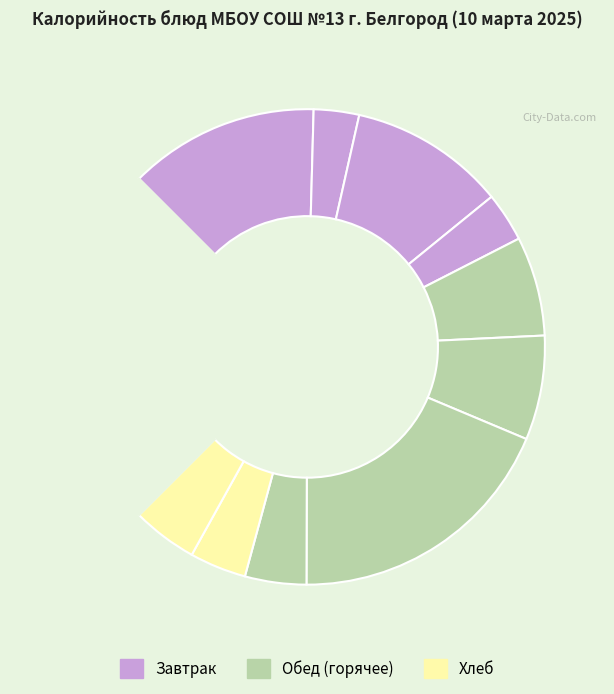

How many slices are in this pie chart?

11